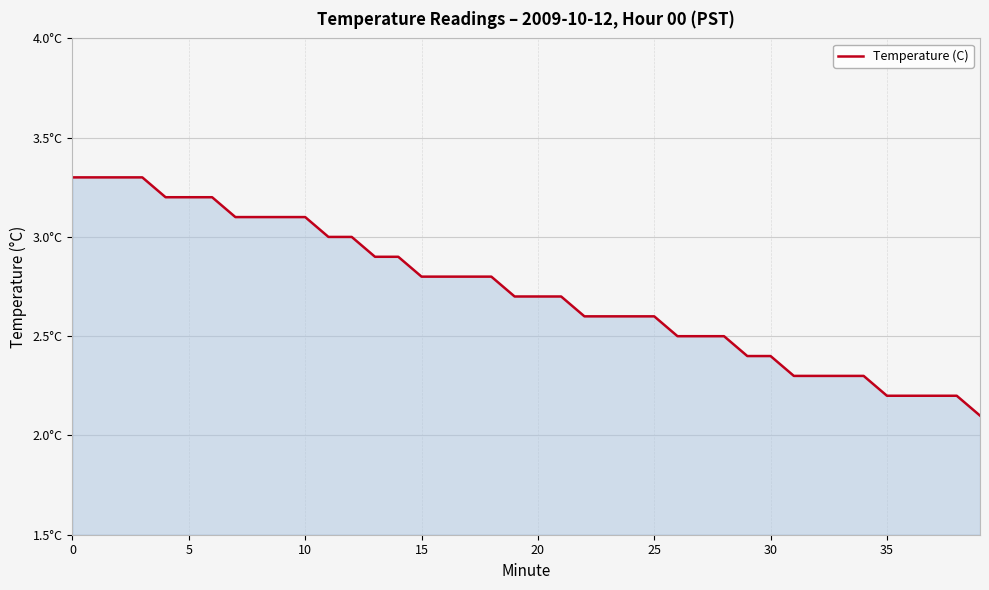

What is the sum of all values?

109.1